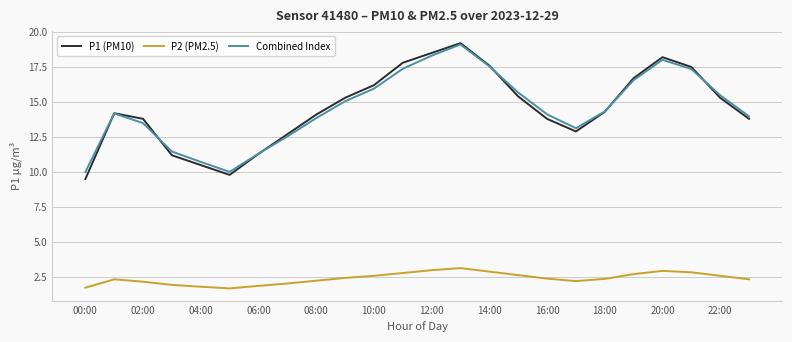

Which series has the widest spread of values?

P1 (PM10)